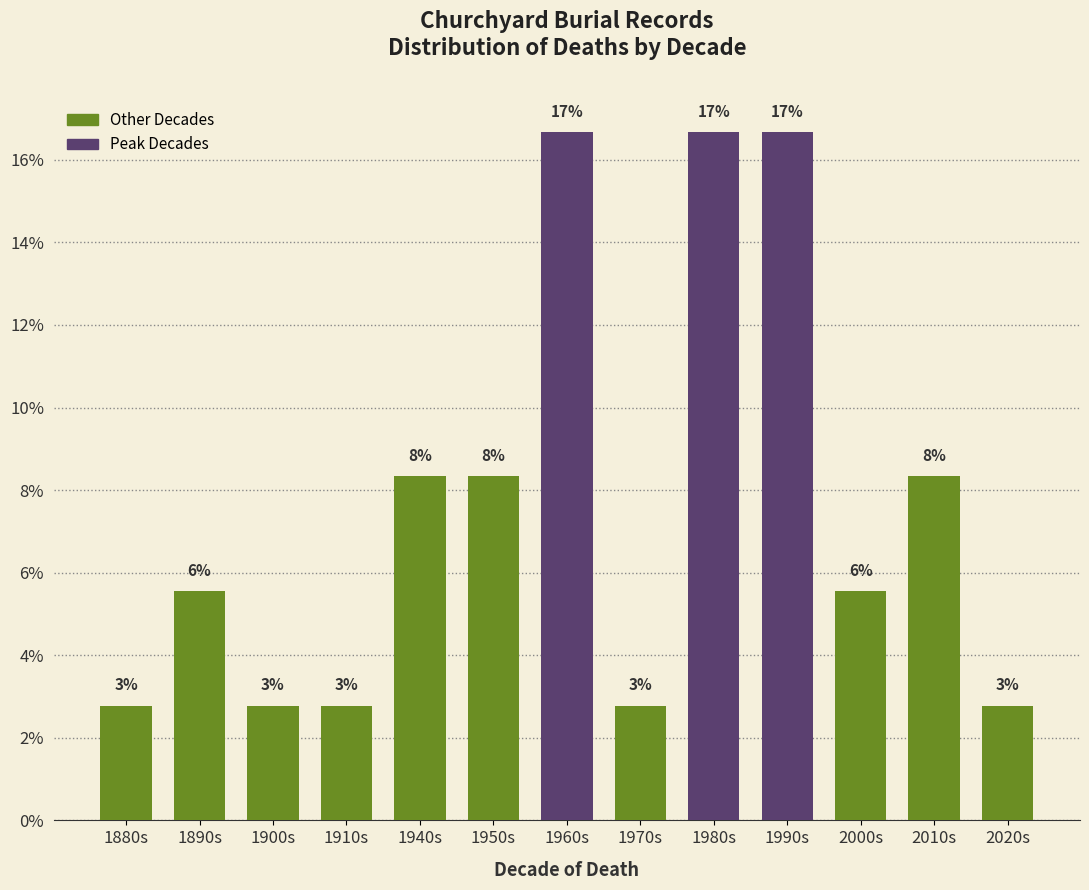

What position from the left is 1890s?

2